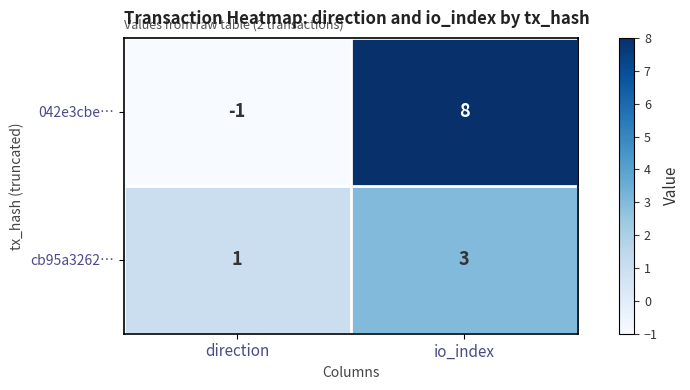

What is the sum of the 042e3cbe… values at direction and io_index?

7